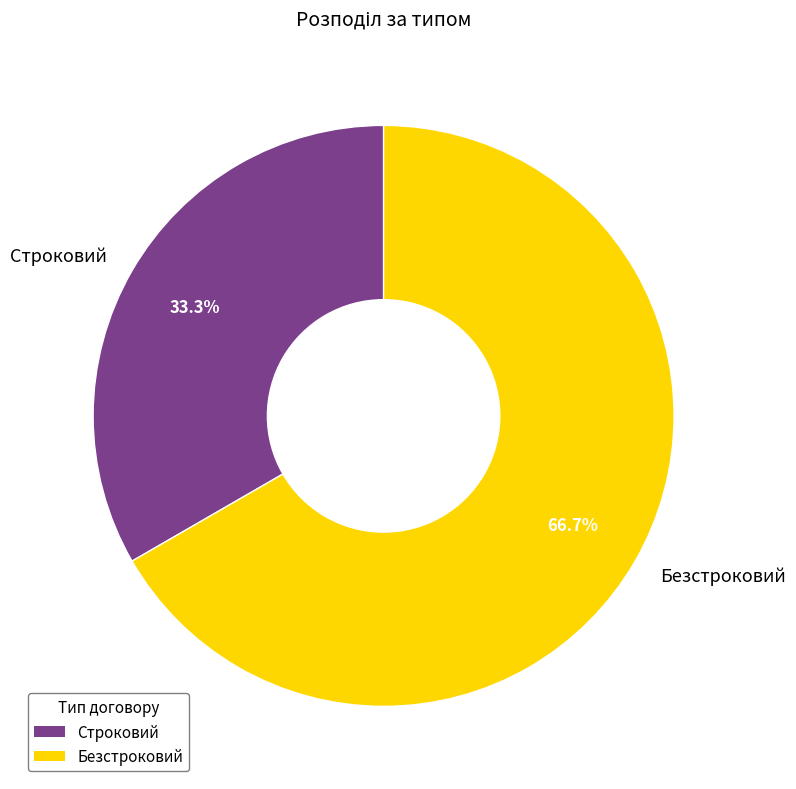

What percentage is NOT represented by Строковий?

66.7%